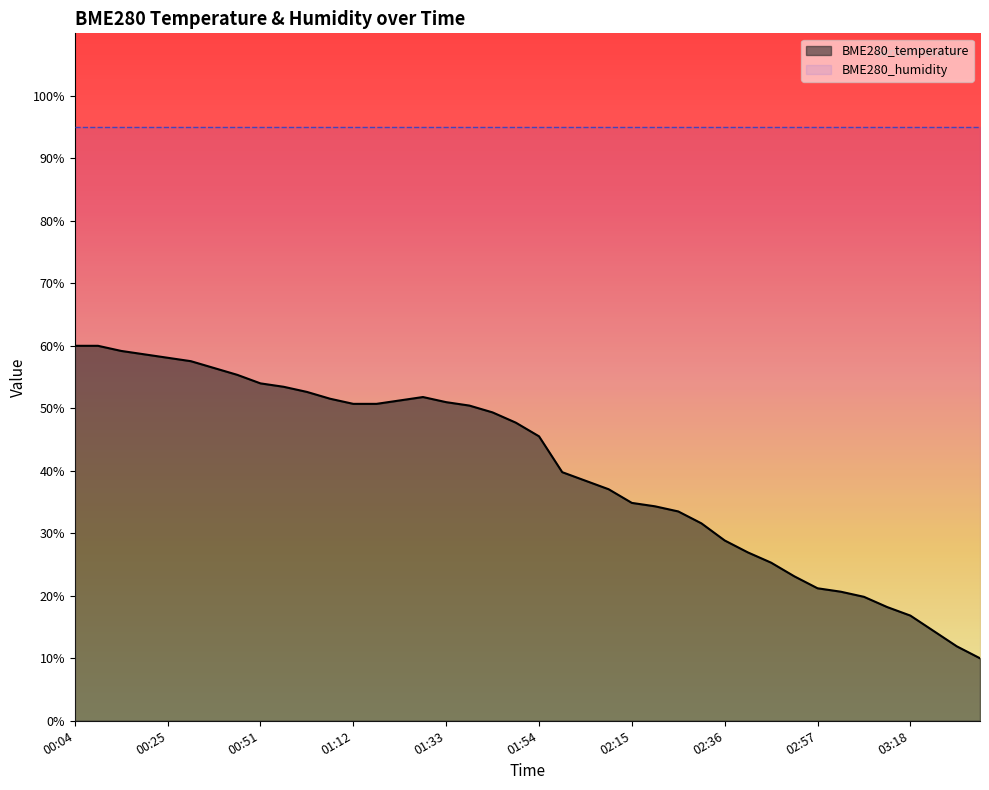

Read the value at 00:51.

54.0